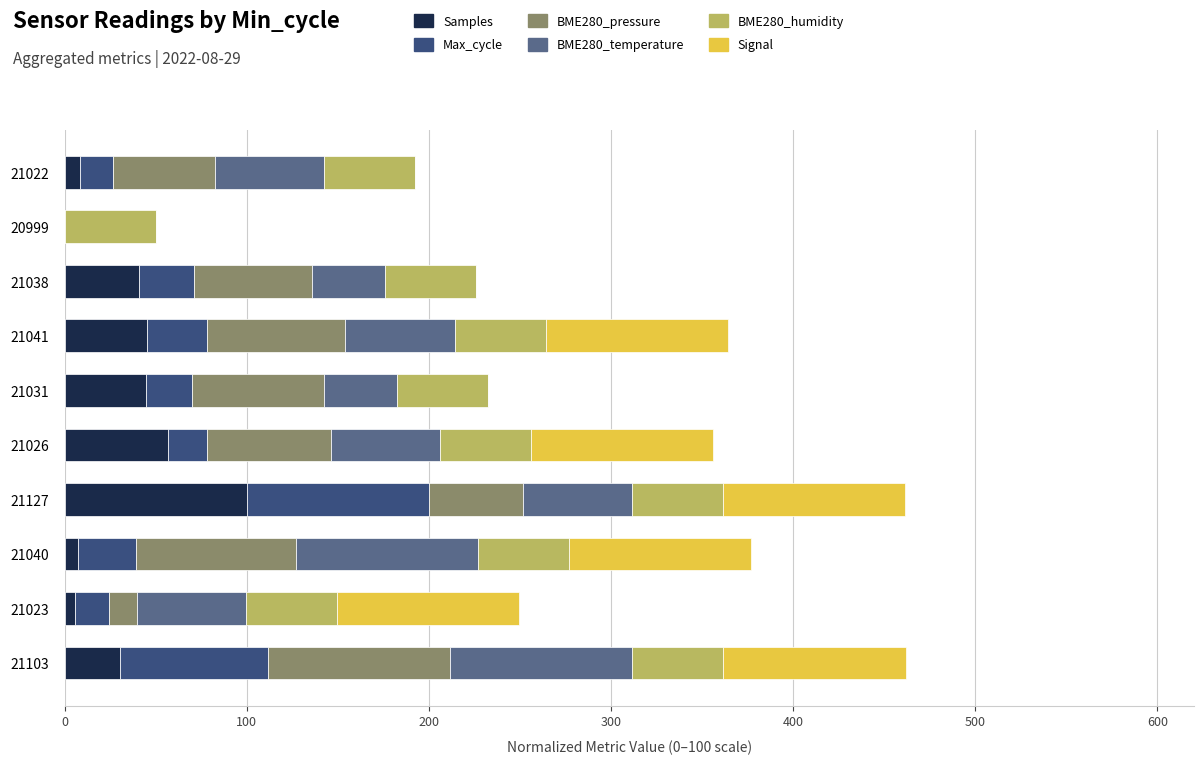

The Samples series shows 28.2 at 21026. True or false?

False